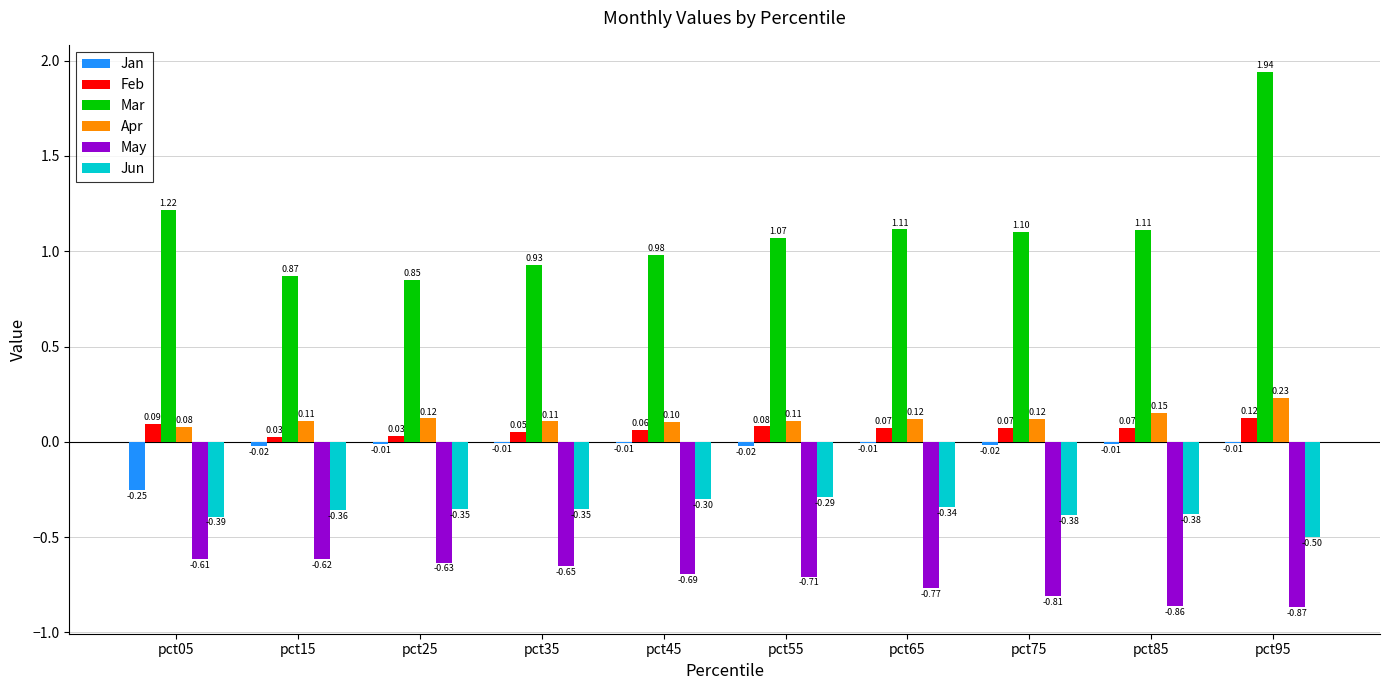

Is the value of Apr at pct15 greater than the value of Mar at pct45?

No